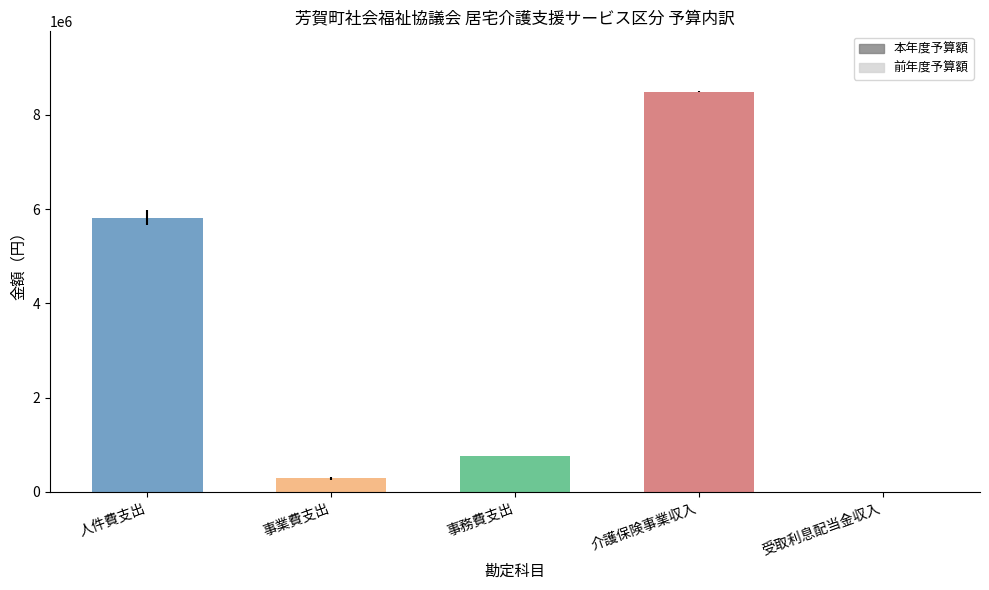

What is the difference between the 前年度予算額 values at 受取利息配当金収入 and 事務費支出?

750000